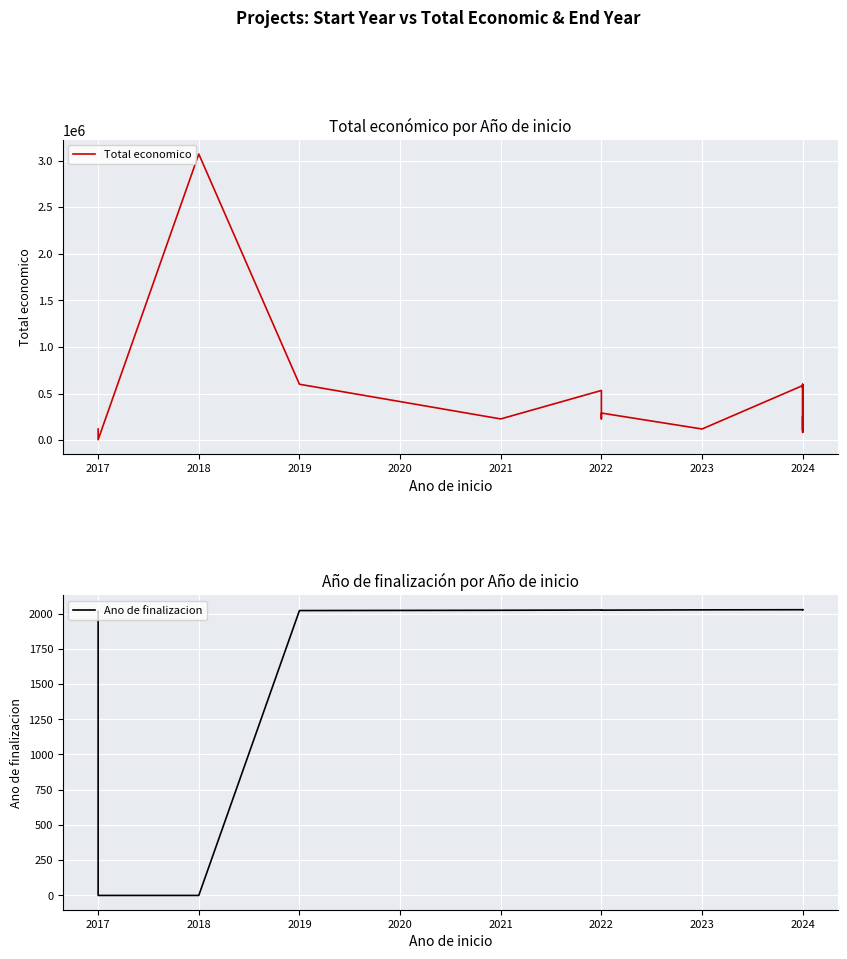

The value of Total economico at 2024 is 939446. True or false?

False